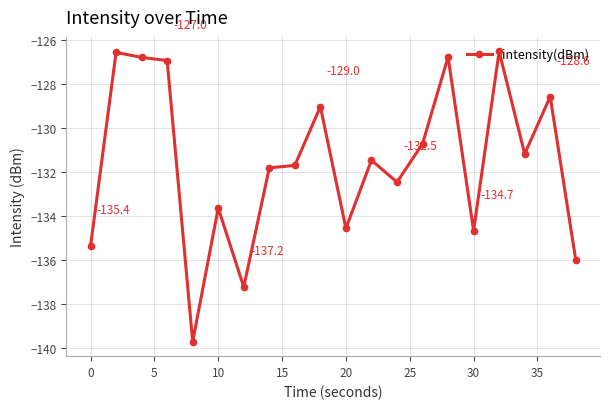

What is the average value?

-131.6